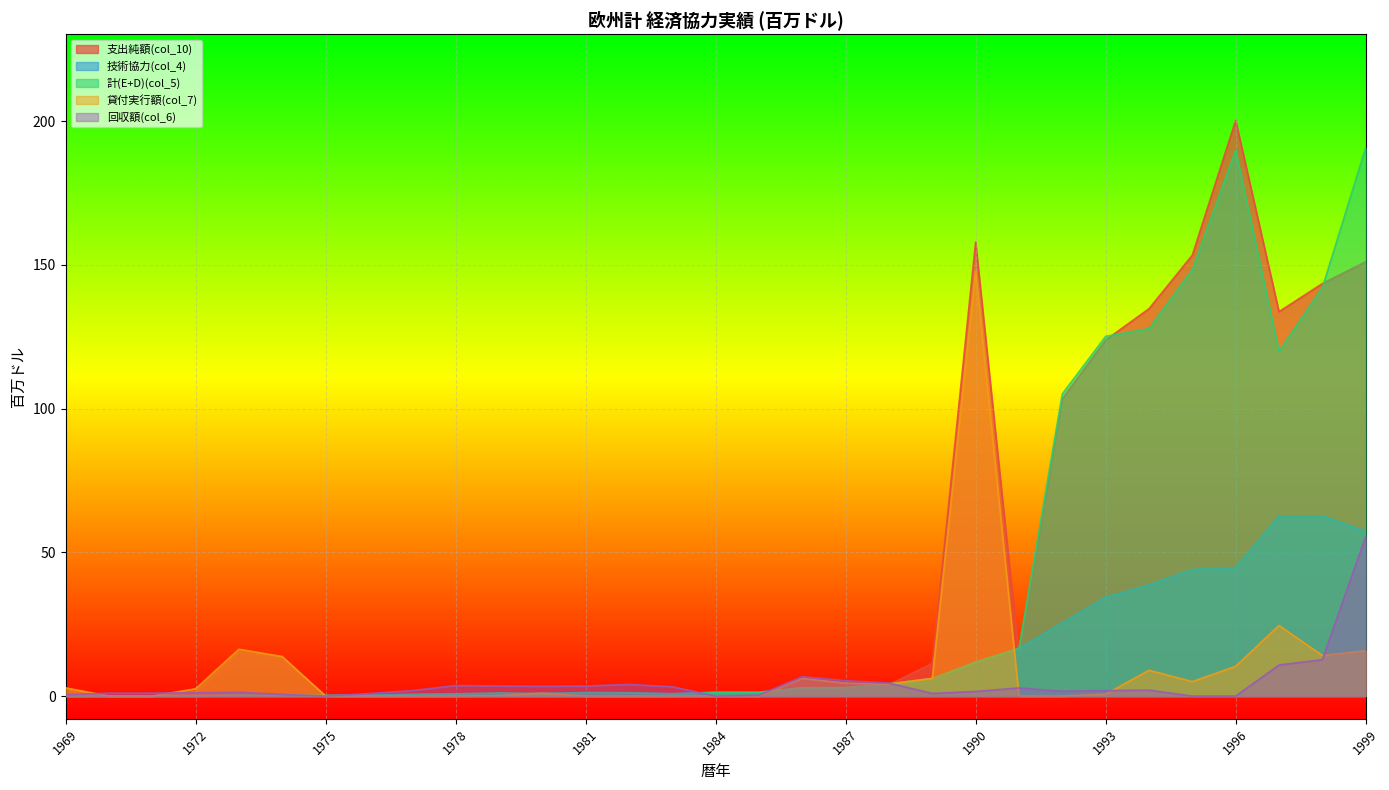

At which label does 回収額(col_6) first exceed 1?

1971